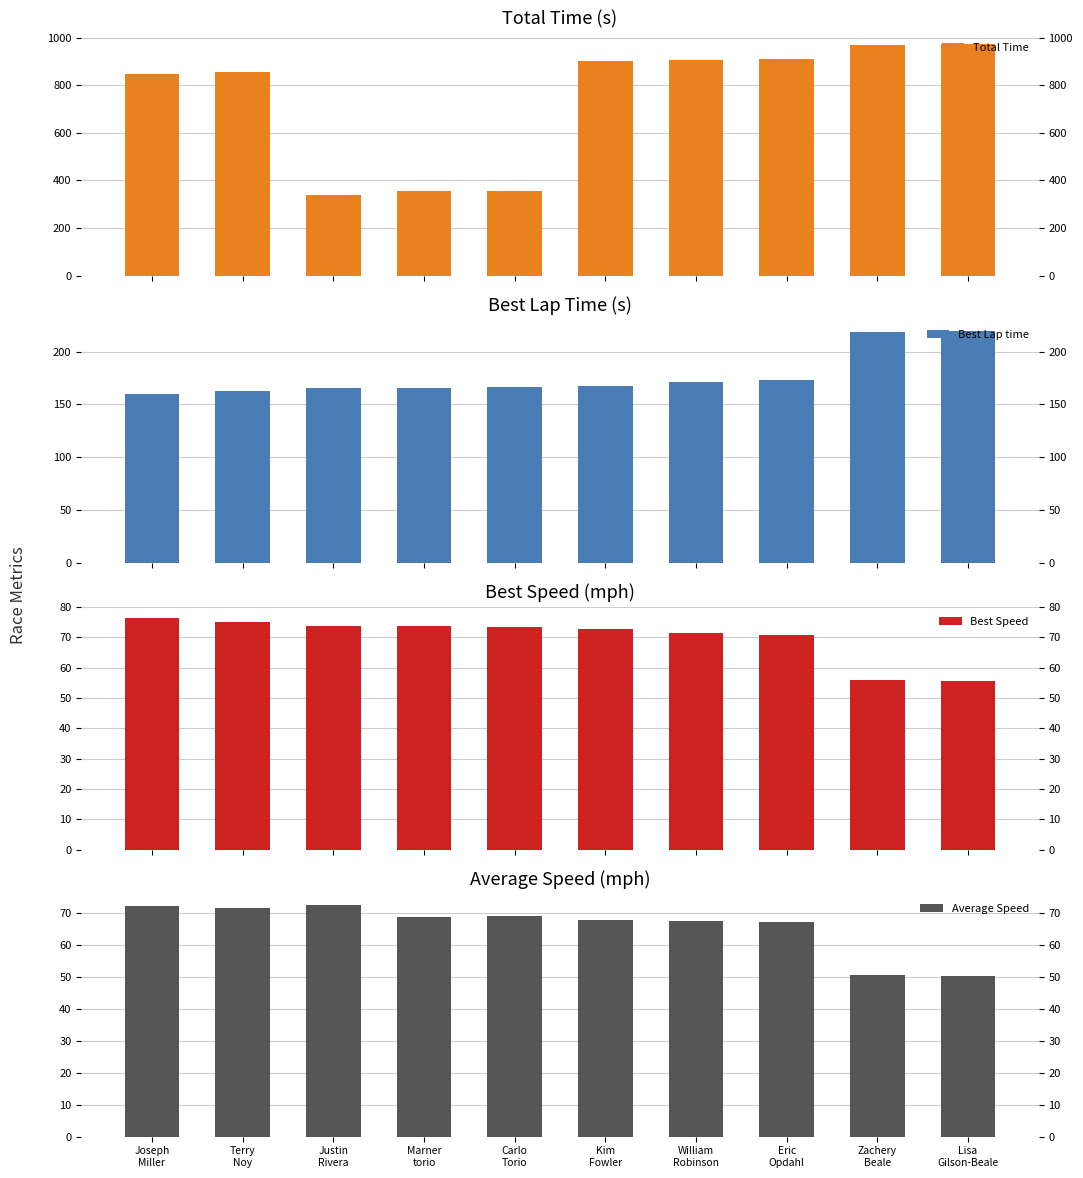

At which label does Best Speed first exceed 73?

Joseph
Miller